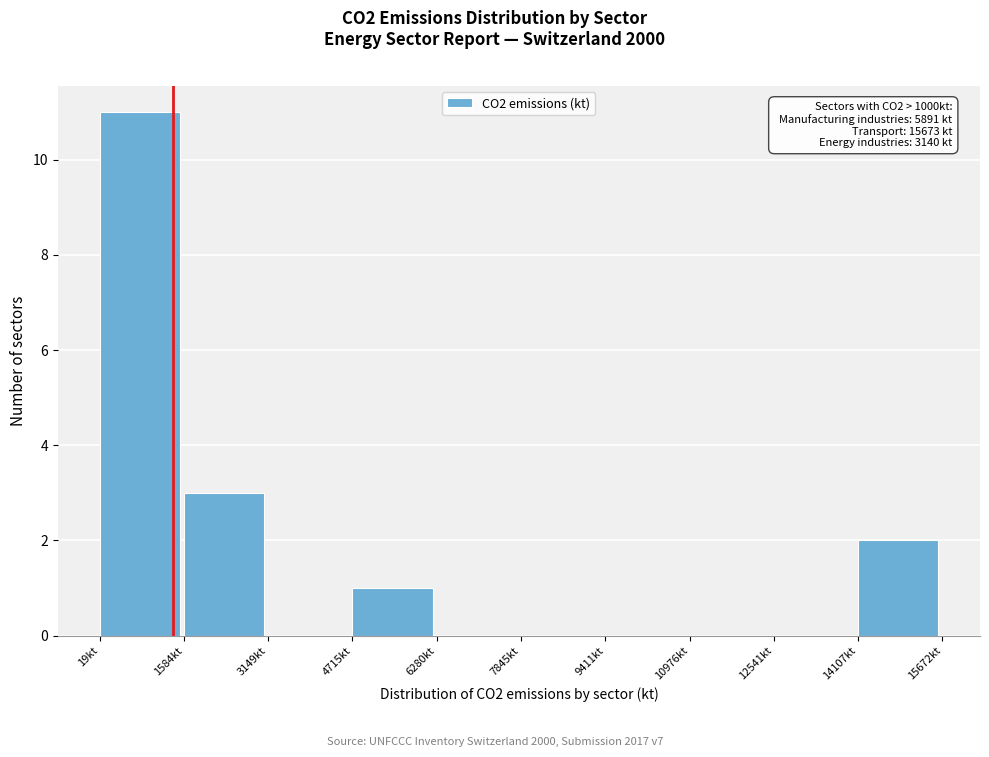

Over which range of the x-axis is the bar tallest?

0 to 1600